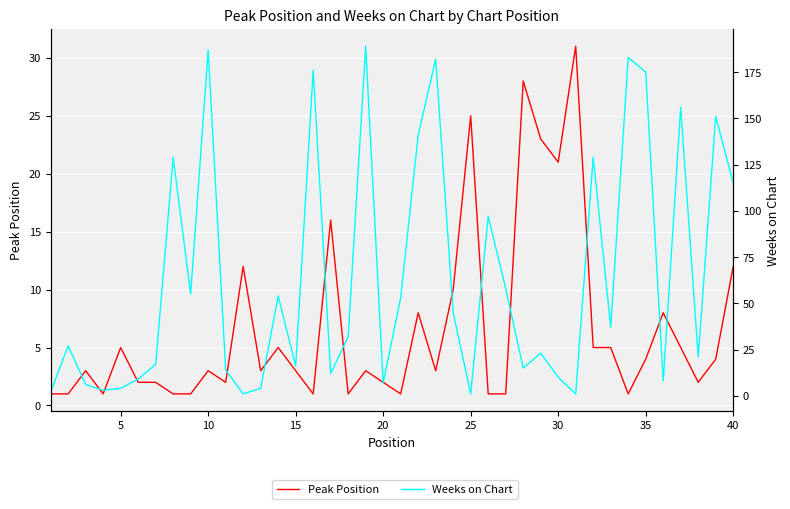

Which series ends up on top after the final intersection of Peak Position and Weeks on Chart?

Weeks on Chart